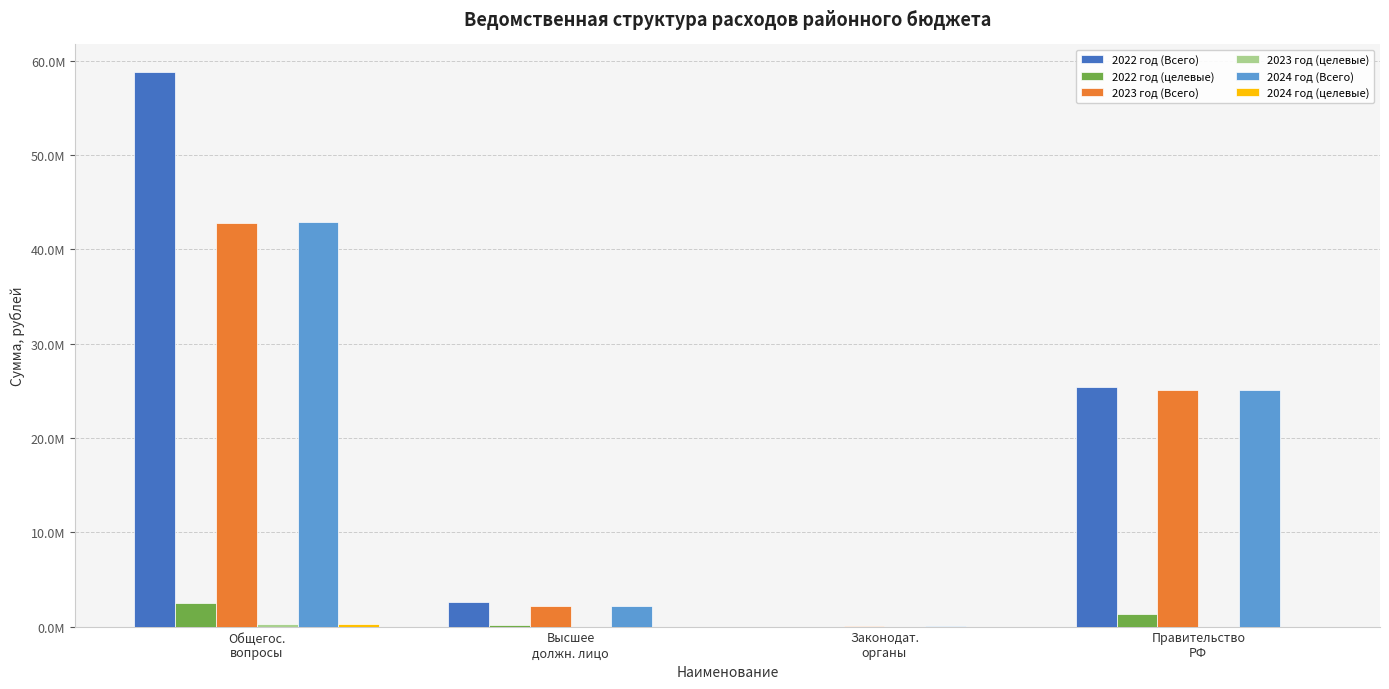

True or false: 2023 год (целевые) has a value of -127556.7 at Законодат.
органы.

False